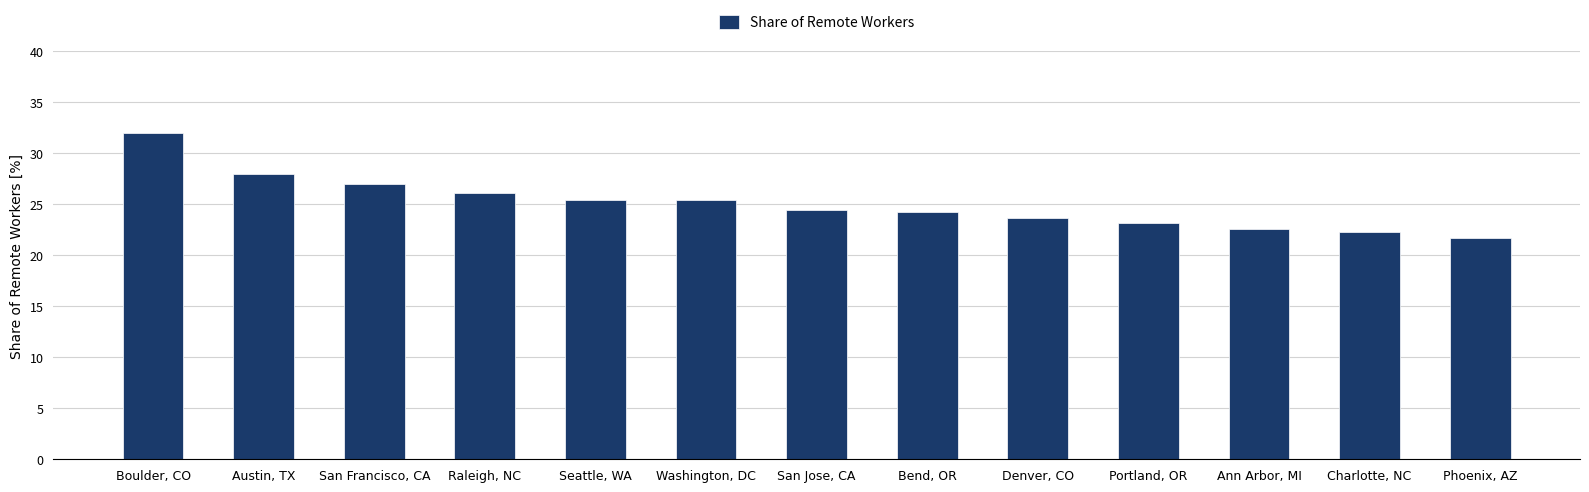

What is the difference between the values at Charlotte, NC and Raleigh, NC?

3.8